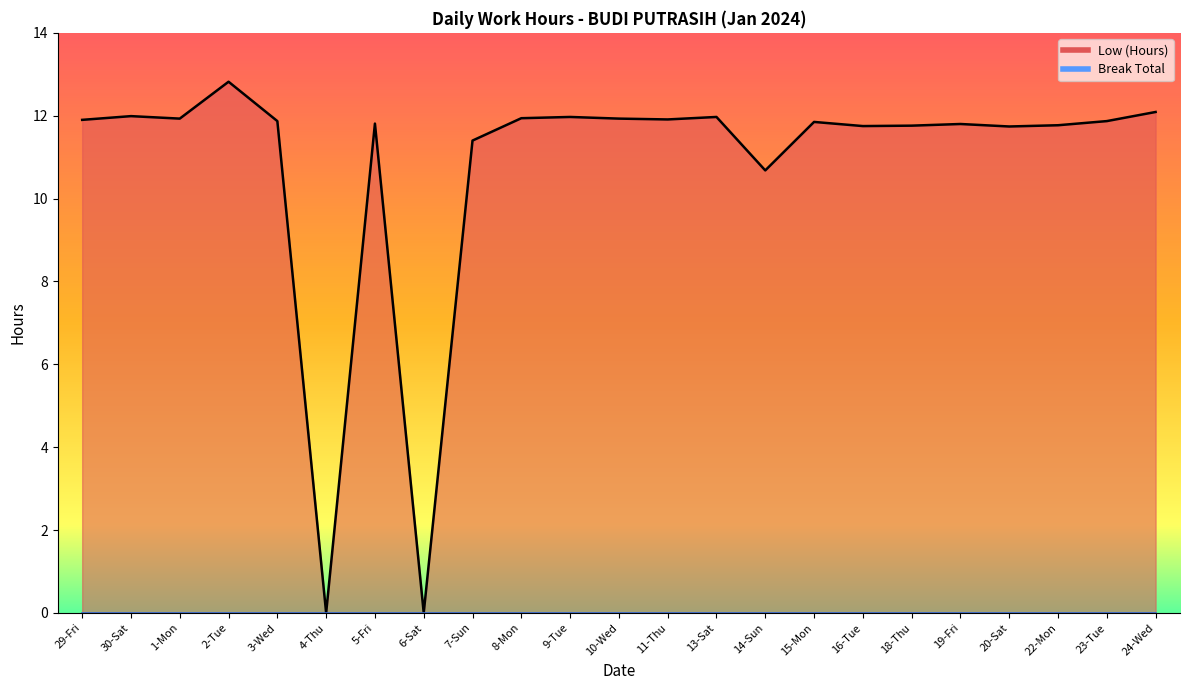

Reading right to left, extract all data points from this chart.

24-Wed=12.1	23-Tue=11.9	22-Mon=11.8	20-Sat=11.7	19-Fri=11.8	18-Thu=11.8	16-Tue=11.8	15-Mon=11.8	14-Sun=10.7	13-Sat=12.0	11-Thu=11.9	10-Wed=11.9	9-Tue=12.0	8-Mon=11.9	7-Sun=11.4	6-Sat=0.0	5-Fri=11.8	4-Thu=0.0	3-Wed=11.9	2-Tue=12.8	1-Mon=11.9	30-Sat=12.0	29-Fri=11.9